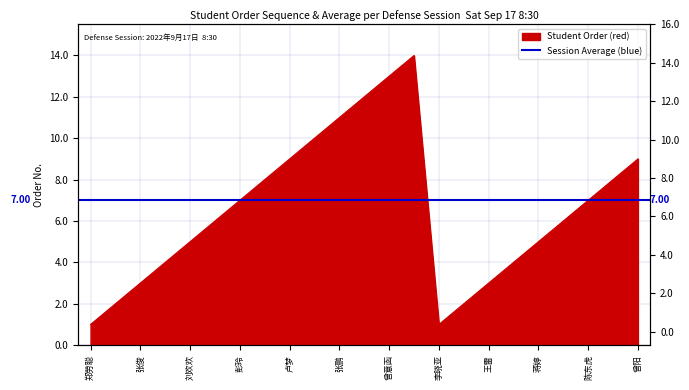

What is the label of the 20th point from the right?

潘杰